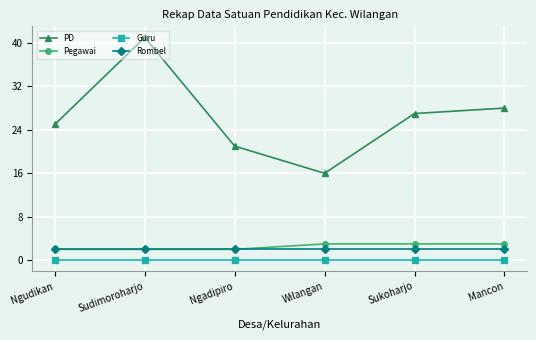

What is the sum of the PD values at Mancon and Sudimoroharjo?

69